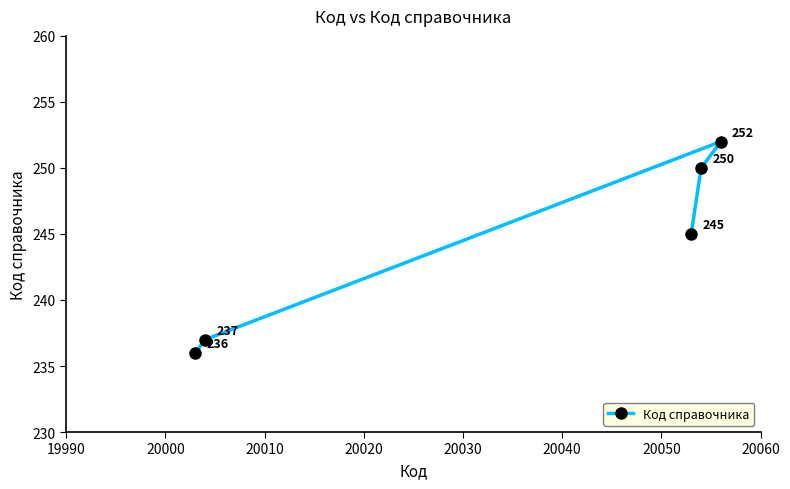

What is the greatest value displayed?

252